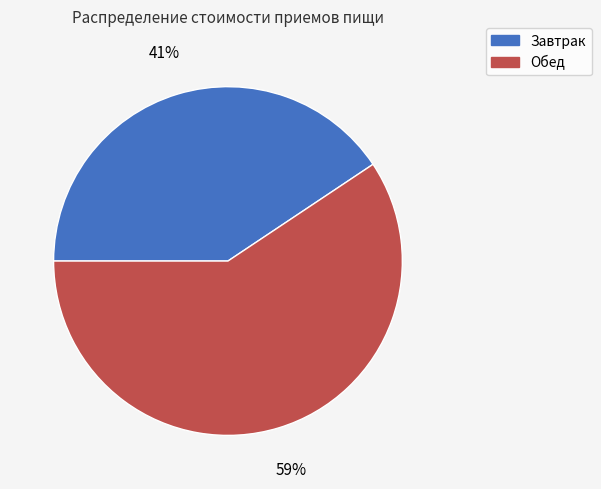

How many segments does this pie chart have?

2